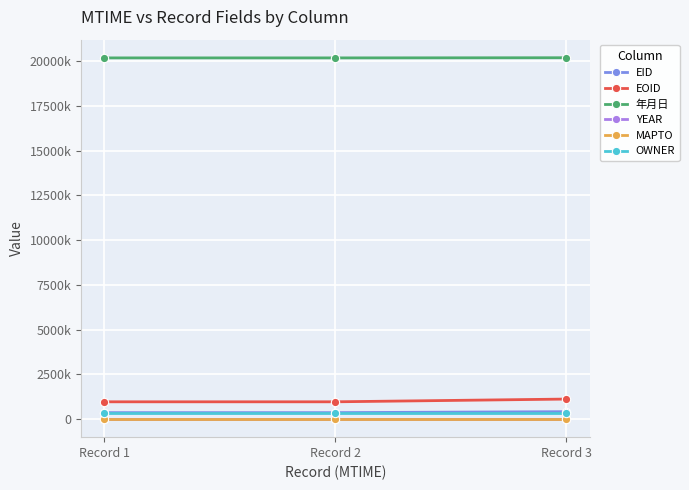

True or false: EID has a value of 360755 at Record 1.

True